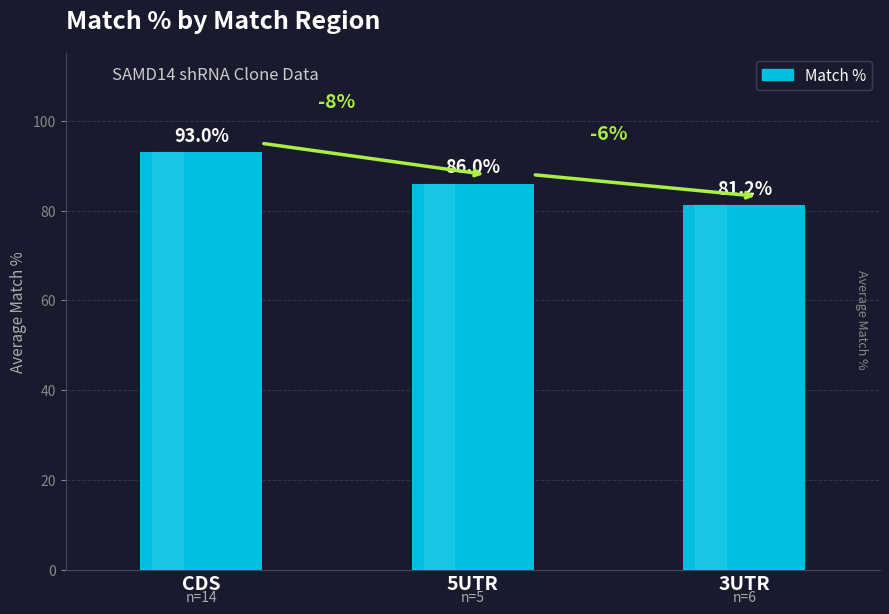

Reading right to left, what are all the values shown in this chart?

3UTR=81.2	5UTR=86.0	CDS=93.0